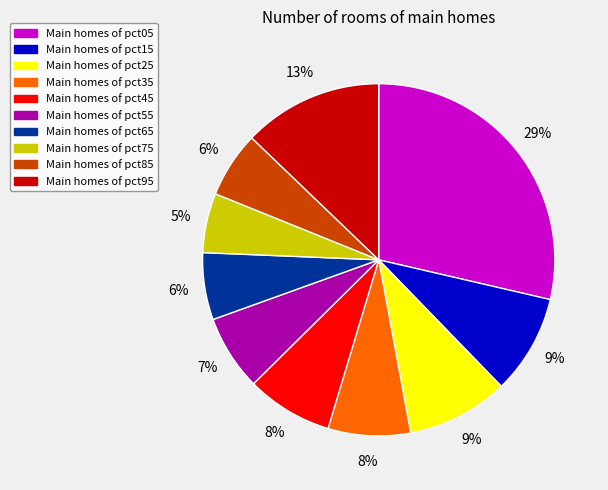

To the nearest percent, what is the average slice percentage?

10%